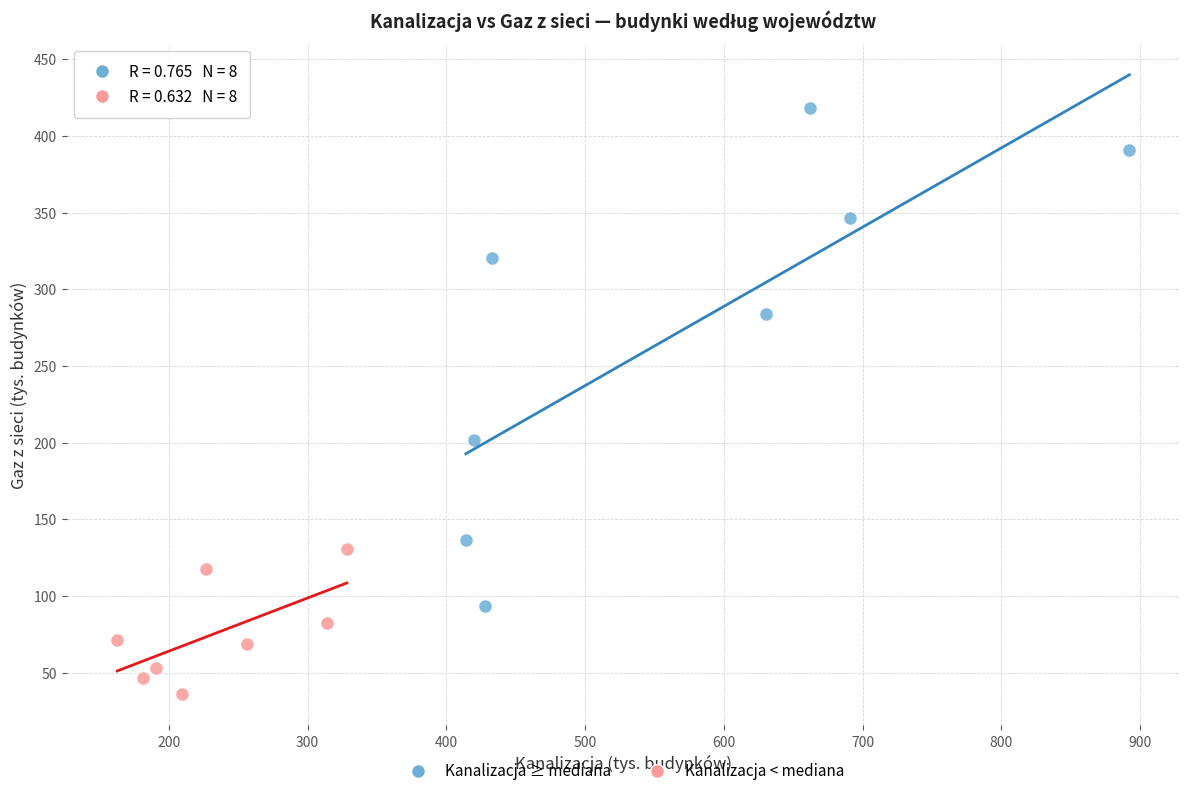

Which series has the largest Y range (max minus min)?

Kanalizacja ≥ mediana